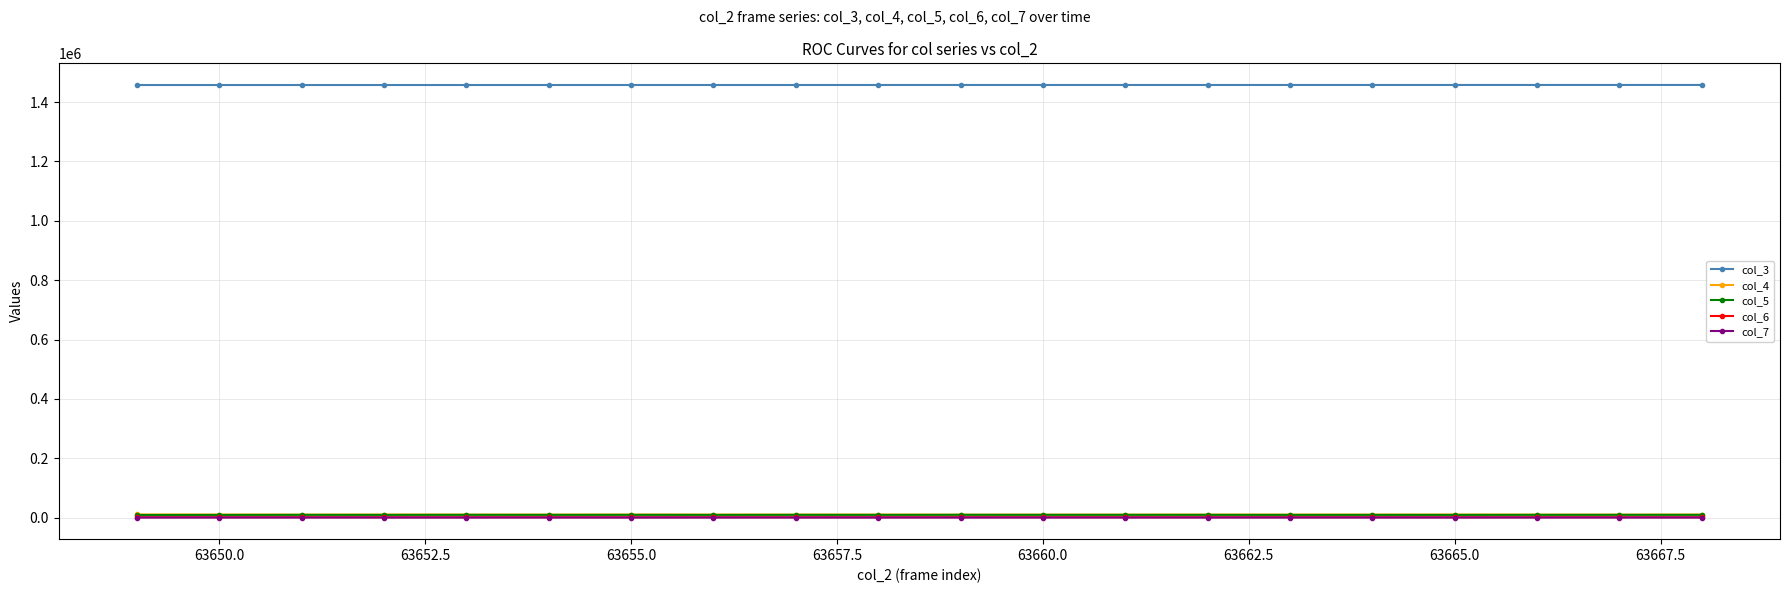

True or false: col_4 and col_3 intersect in this chart.

False